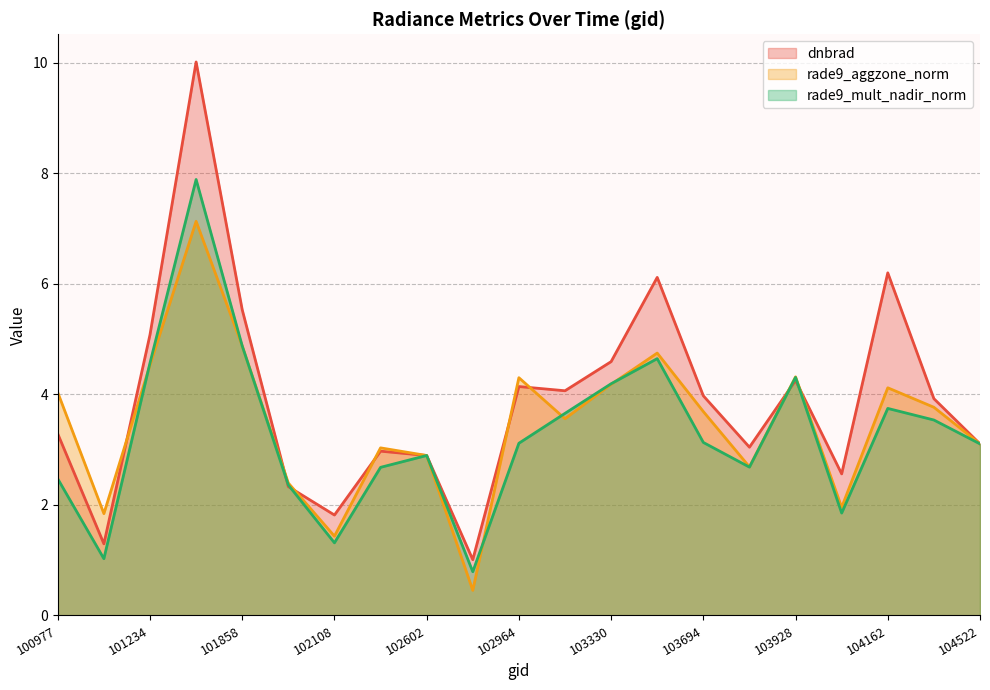

The value of rade9_mult_nadir_norm at 102724 is 1.0. True or false?

False